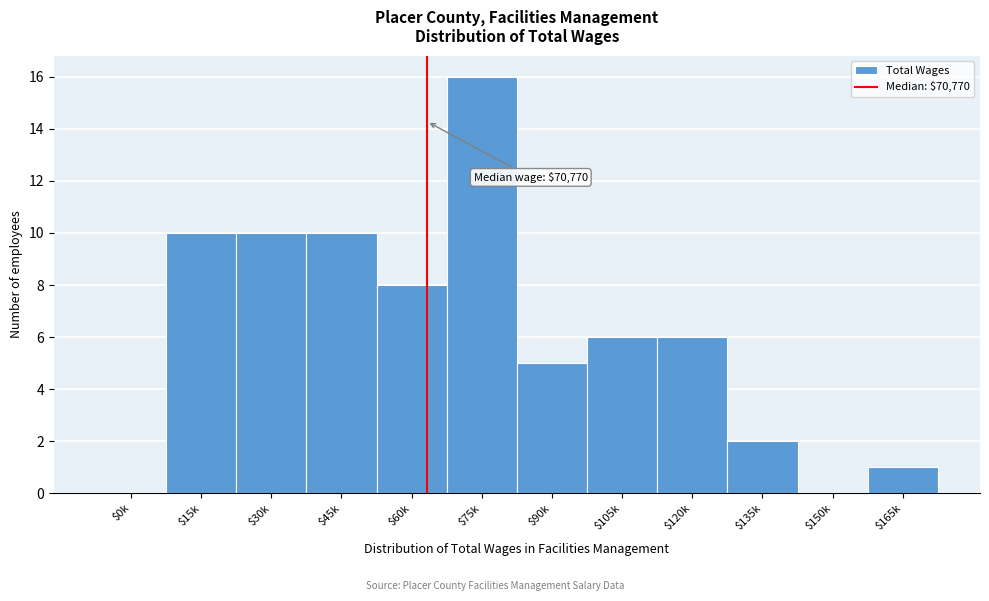

At which category does the chart reach its peak across all series?

$75k